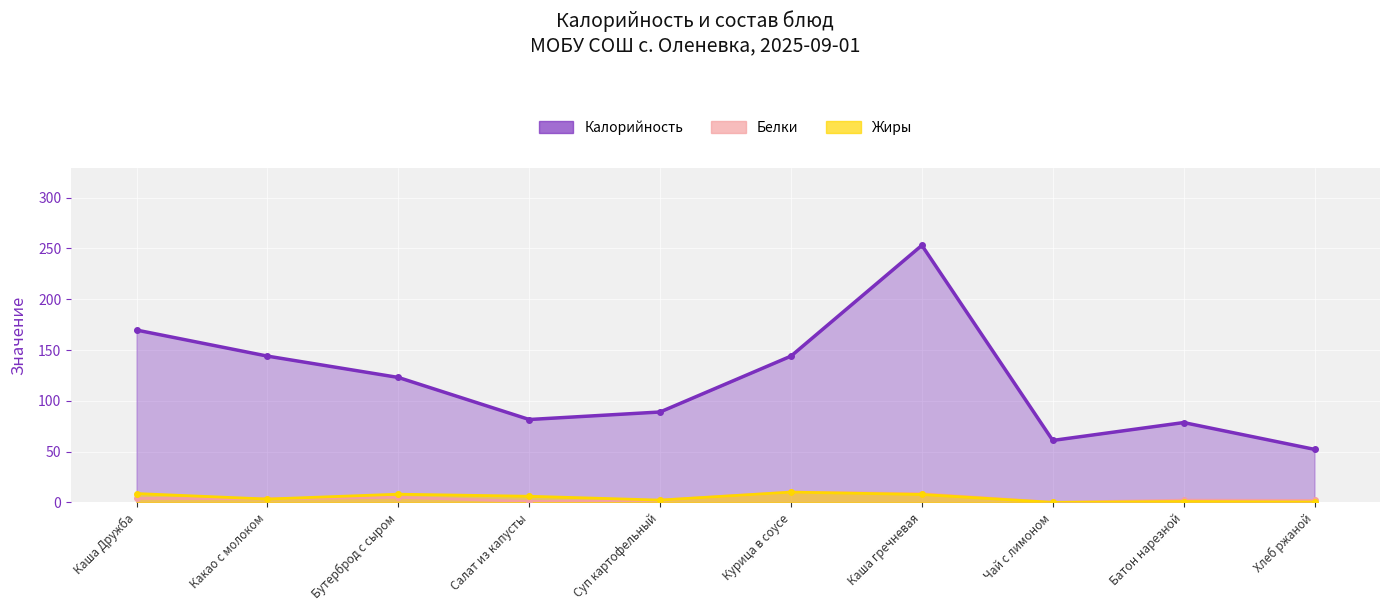

Reading right to left, transcribe all the data shown in this chart.

Калорийность: Хлеб ржаной=52.2	Батон нарезной=78.6	Чай с лимоном=61.0	Каша гречневая=253.1	Курица в соусе=144.0	Суп картофельный=89.0	Салат из капусты=81.6	Бутерброд с сыром=123.0	Какао с молоком=144.0	Каша Дружба=169.7
Белки: Хлеб ржаной=2.0	Батон нарезной=2.2	Чай с лимоном=0.1	Каша гречневая=8.6	Курица в соусе=10.2	Суп картофельный=2.2	Салат из капусты=1.0	Бутерброд с сыром=5.0	Какао с молоком=3.6	Каша Дружба=3.9
Жиры: Хлеб ржаной=0.4	Батон нарезной=0.9	Чай с лимоном=0.0	Каша гречневая=7.8	Курица в соусе=10.1	Суп картофельный=2.3	Салат из капусты=6.1	Бутерброд с сыром=8.1	Какао с молоком=3.3	Каша Дружба=8.7